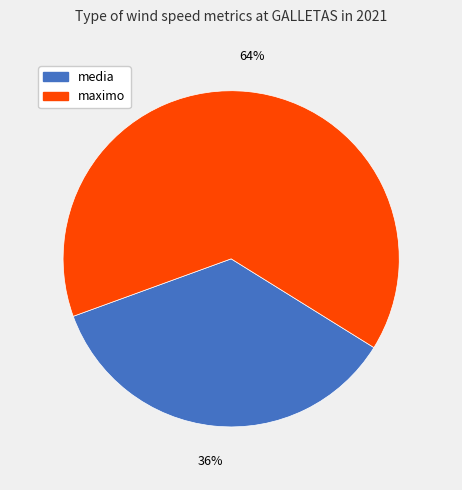

Does any single category account for the majority?

Yes